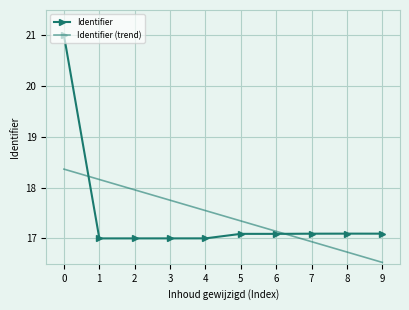

Is the value of Identifier at 8 greater than the value of Identifier (trend) at 9?

Yes